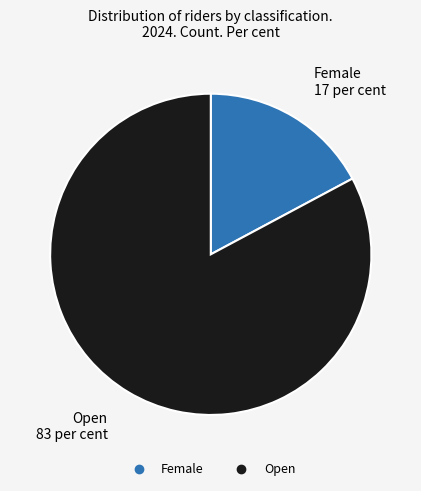

How many segments does this pie chart have?

2